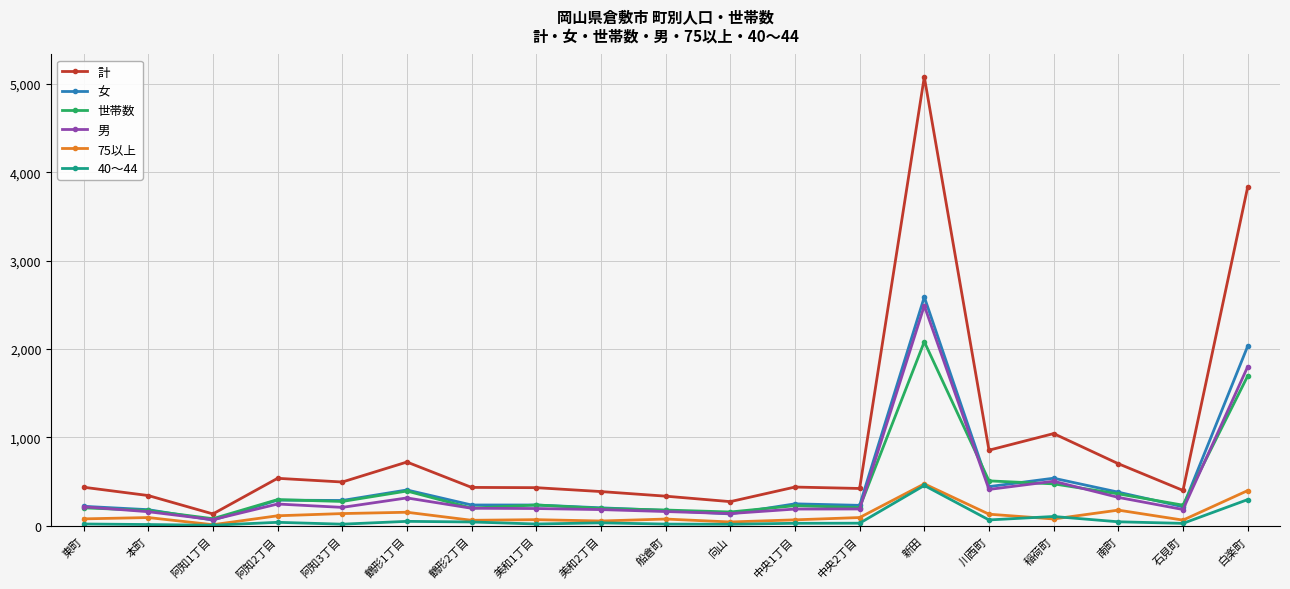

True or false: 世帯数 and 75以上 intersect in this chart.

False